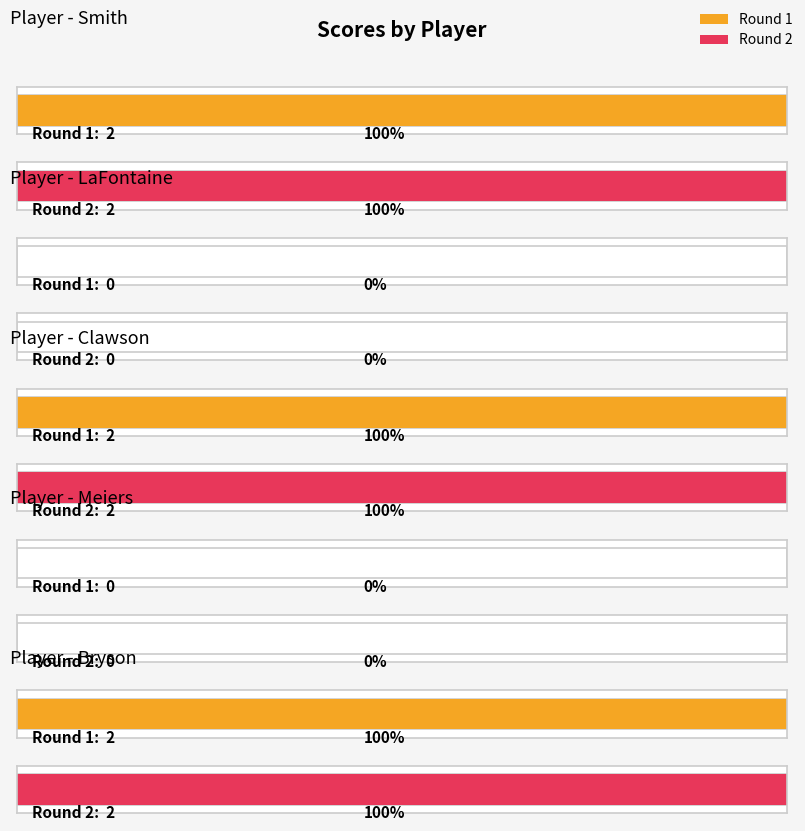

Reading left to right, list all the values displayed in this chart.

Round 1: 2	0	2	0	2
Round 2: 2	0	2	0	2